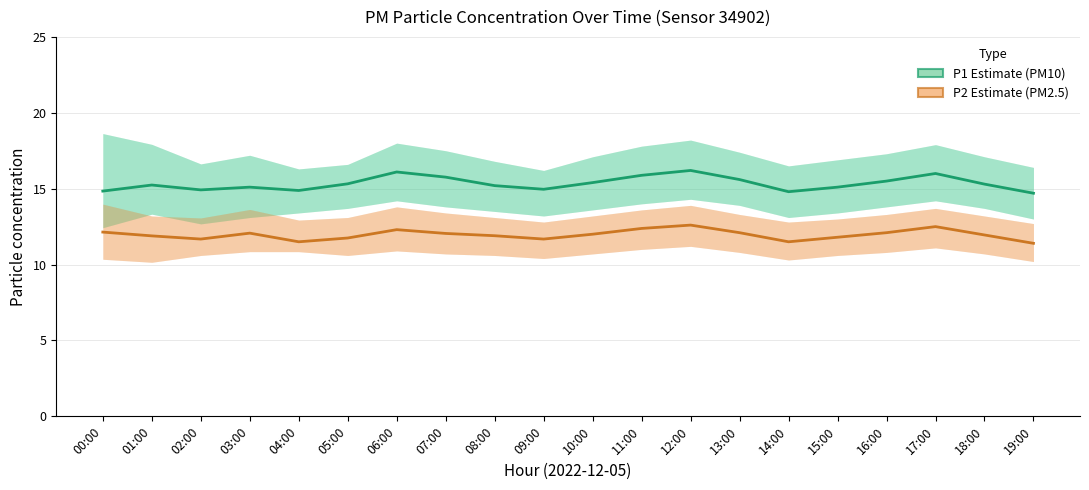

How many values in the P2 (PM2.5) series are below 12?

10